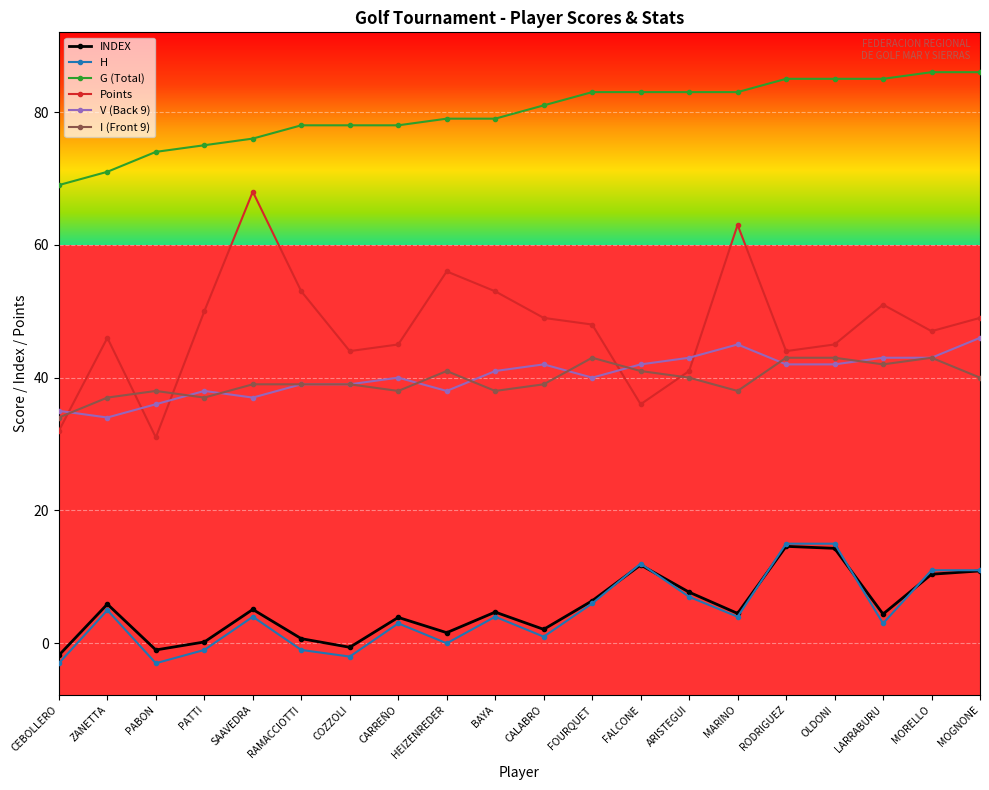

How many categories are shown in the chart?

20